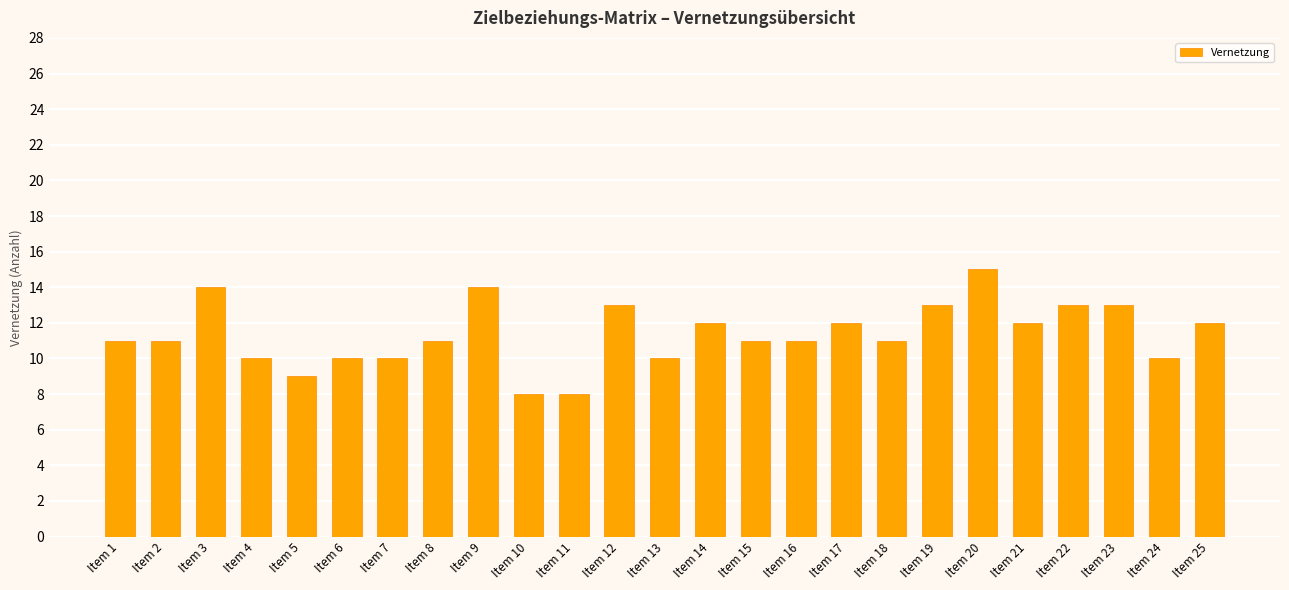

At which category does the chart reach its peak across all series?

Item 20